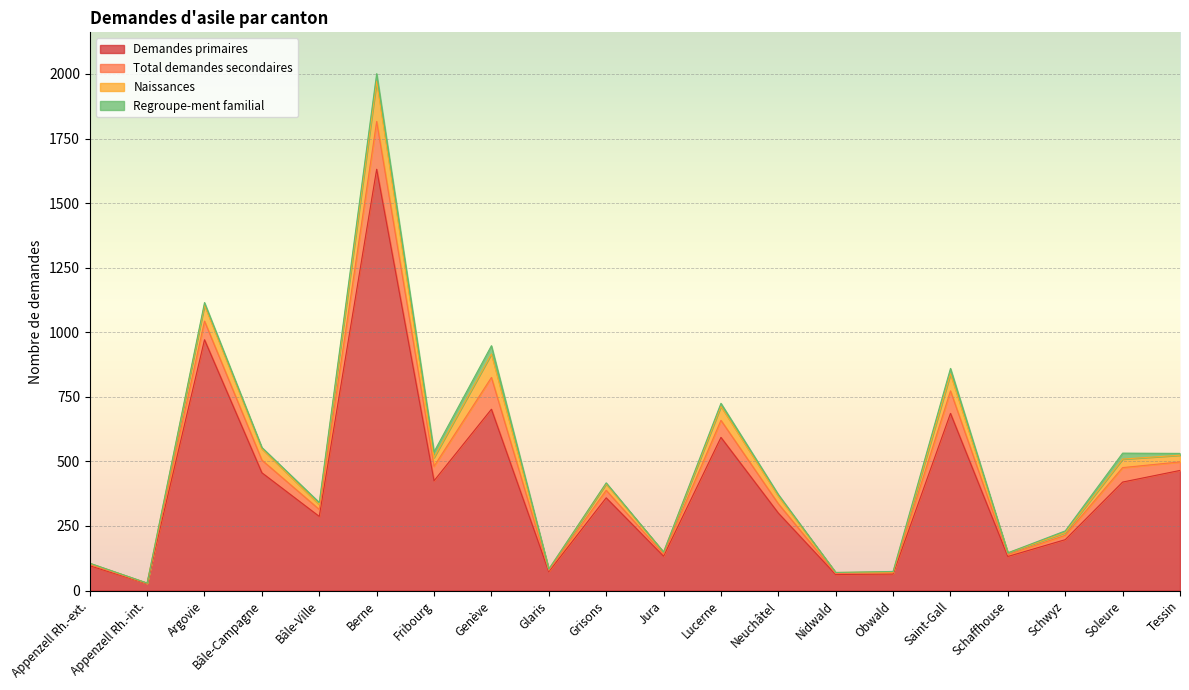

Which series has the largest total across all categories?

Demandes primaires